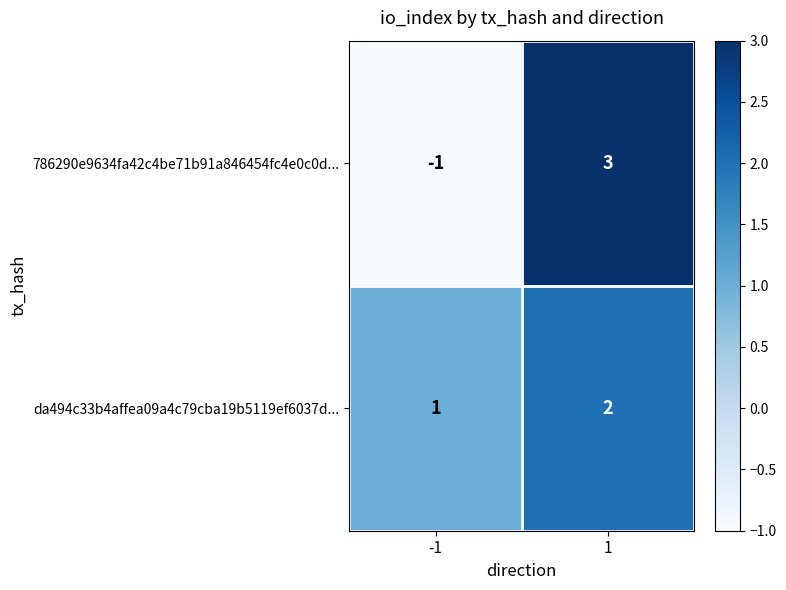

Read the 786290e9634fa42c4be71b91a846454fc4e0c0d... value at 1.

3